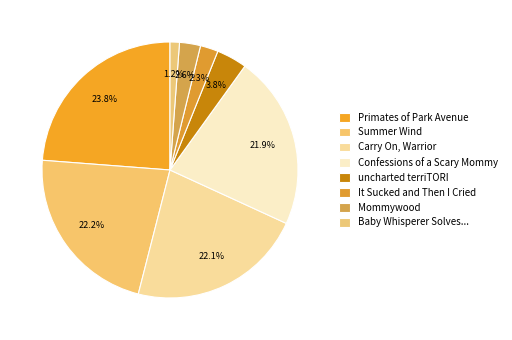

What is the largest slice in the pie chart?

Primates of Park Avenue